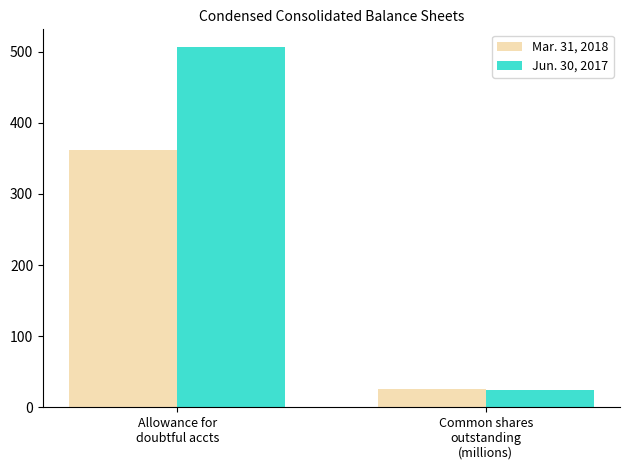

What is the difference between the Jun. 30, 2017 values at Common shares
outstanding
(millions) and Allowance for
doubtful accts?

481.6